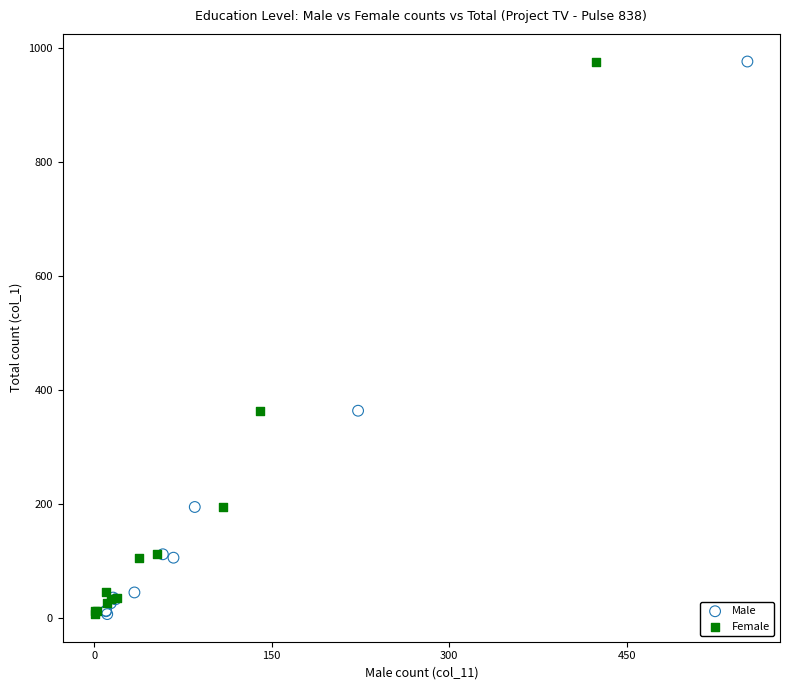

What are all the series names shown in the legend?

Male, Female